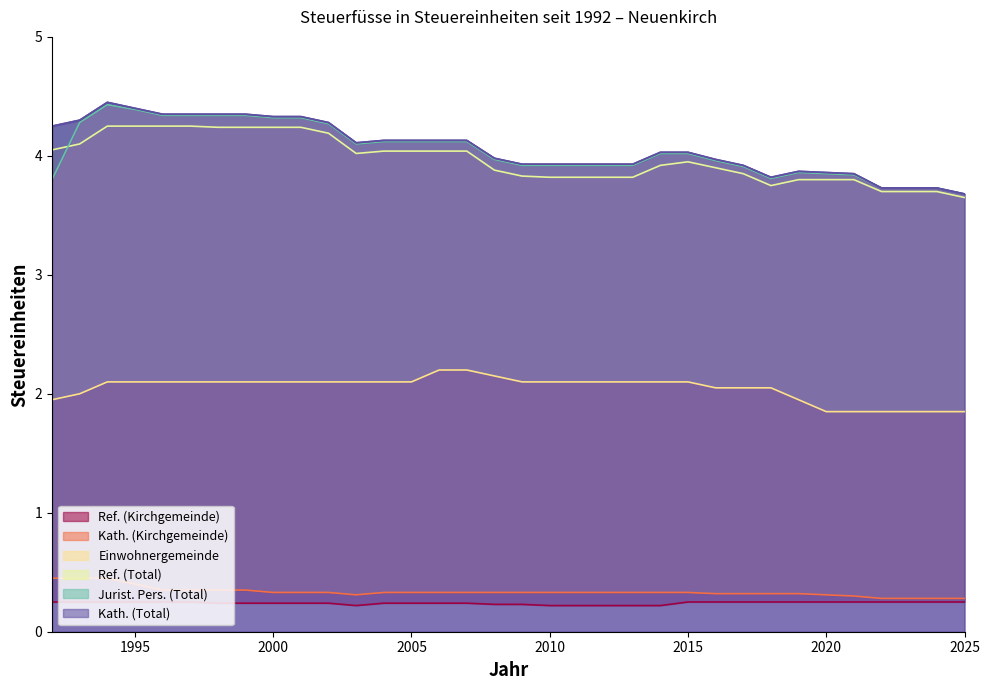

What are all the series names shown in the legend?

Kath. (Total), Ref. (Total), Einwohnergemeinde, Jurist. Pers. (Total), Kath. (Kirchgemeinde), Ref. (Kirchgemeinde)